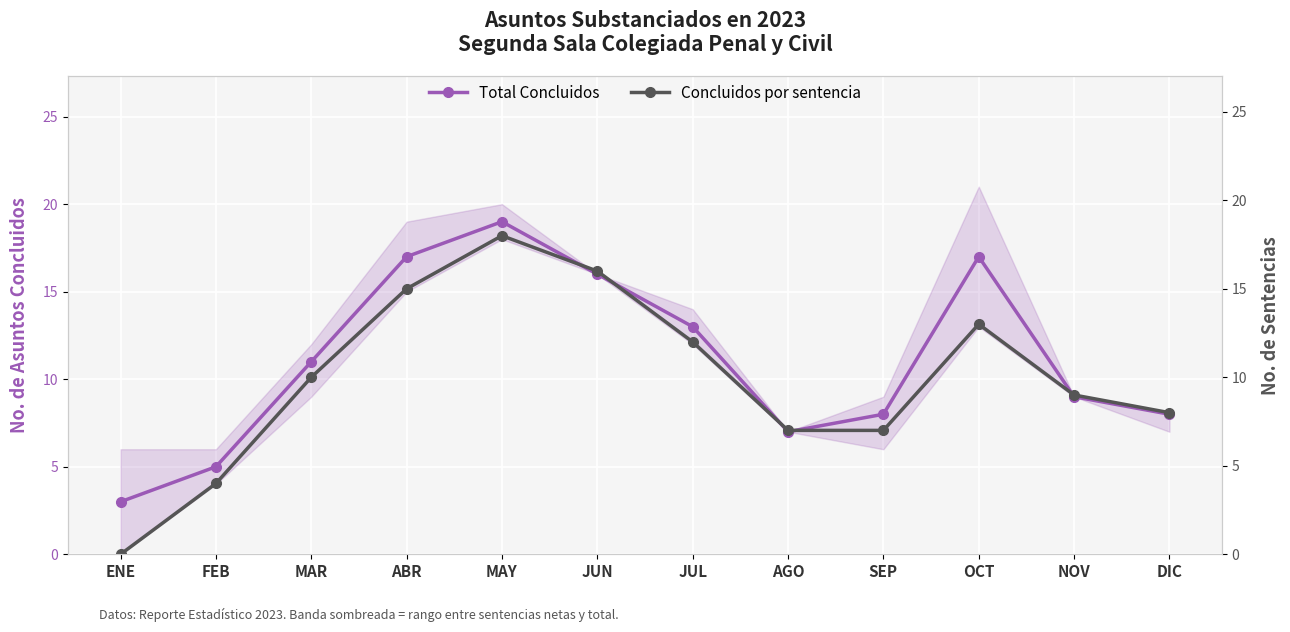

How many values in the Concluidos por sentencia series are below 10?

6